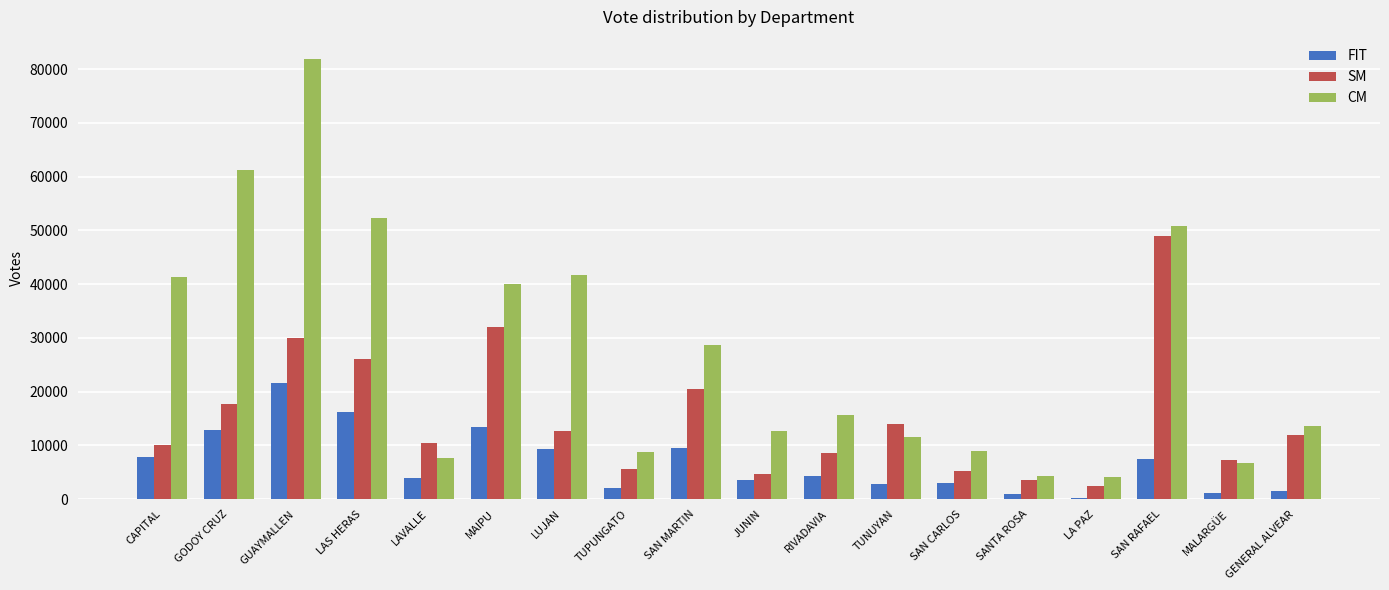

What is the sum of the CM values at TUPUNGATO and SANTA ROSA?

13121